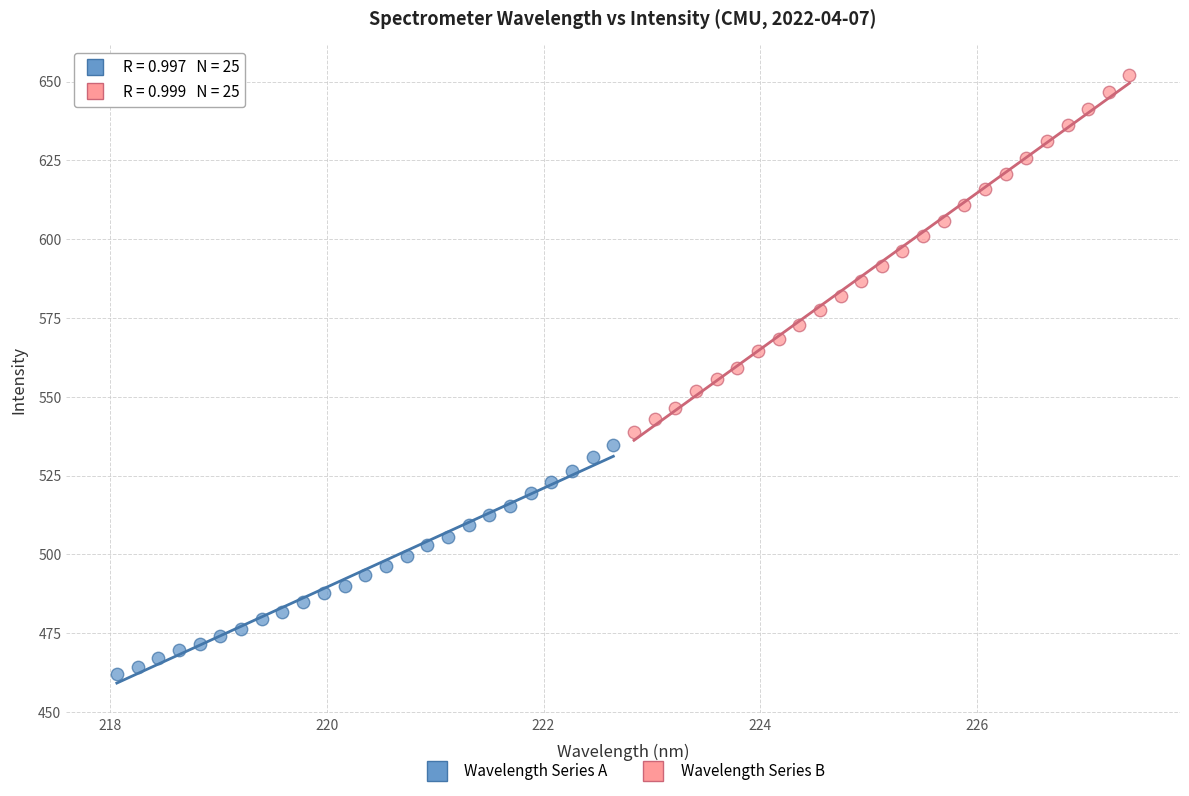

What are all the series names shown in the legend?

Wavelength Series A, Wavelength Series B